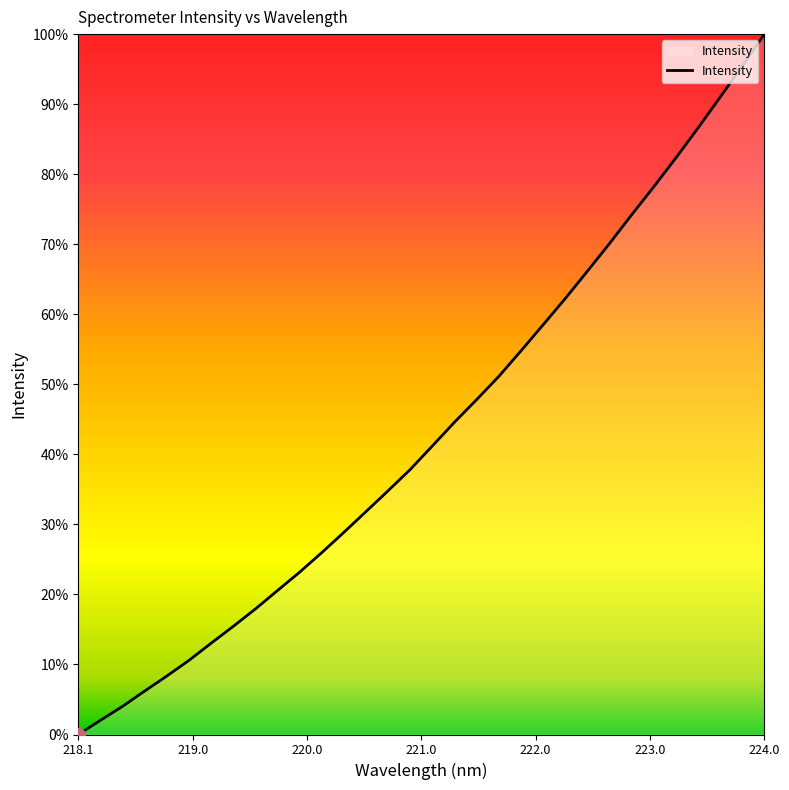

What is the difference between the maximum and minimum values?

100.0